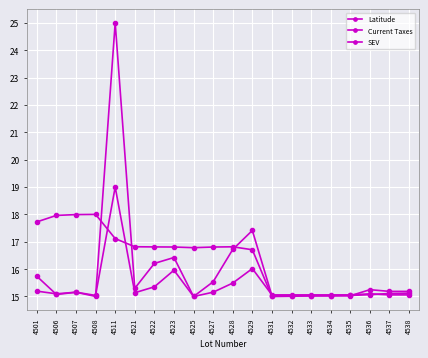

List the labels in order of Latitude value, largest first.

4508, 4507, 4506, 4501, 4511, 4521, 4528, 4522, 4523, 4527, 4525, 4529, 4538, 4537, 4536, 4535, 4534, 4533, 4532, 4531